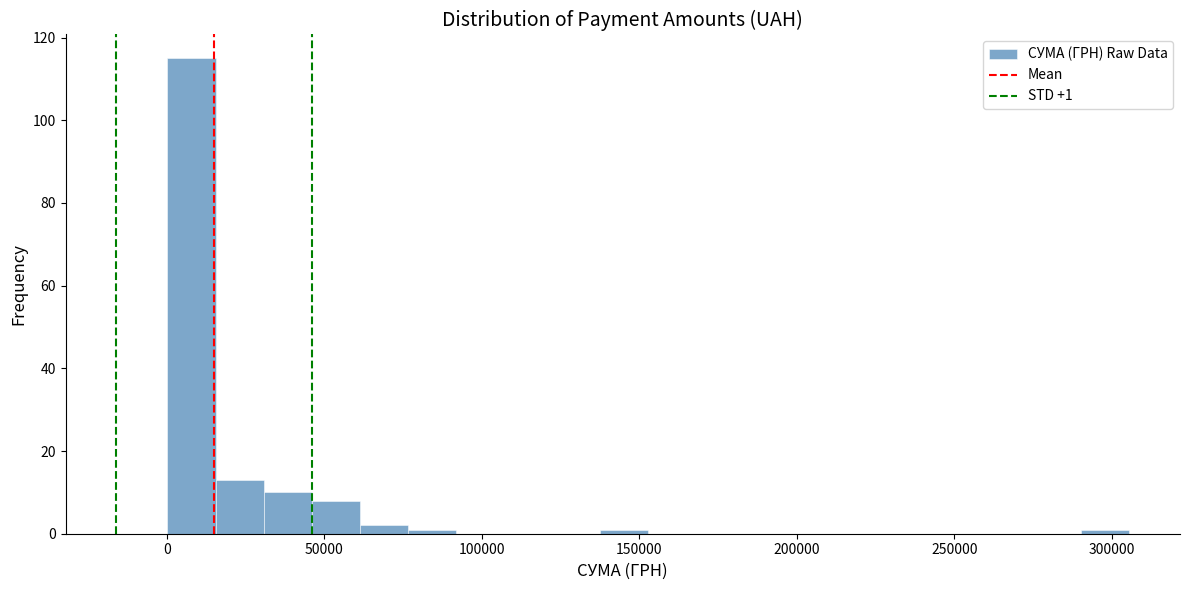

Around what value on the x-axis is the tallest bar? Give the approximate position of its centre, as read against the axis.

10000